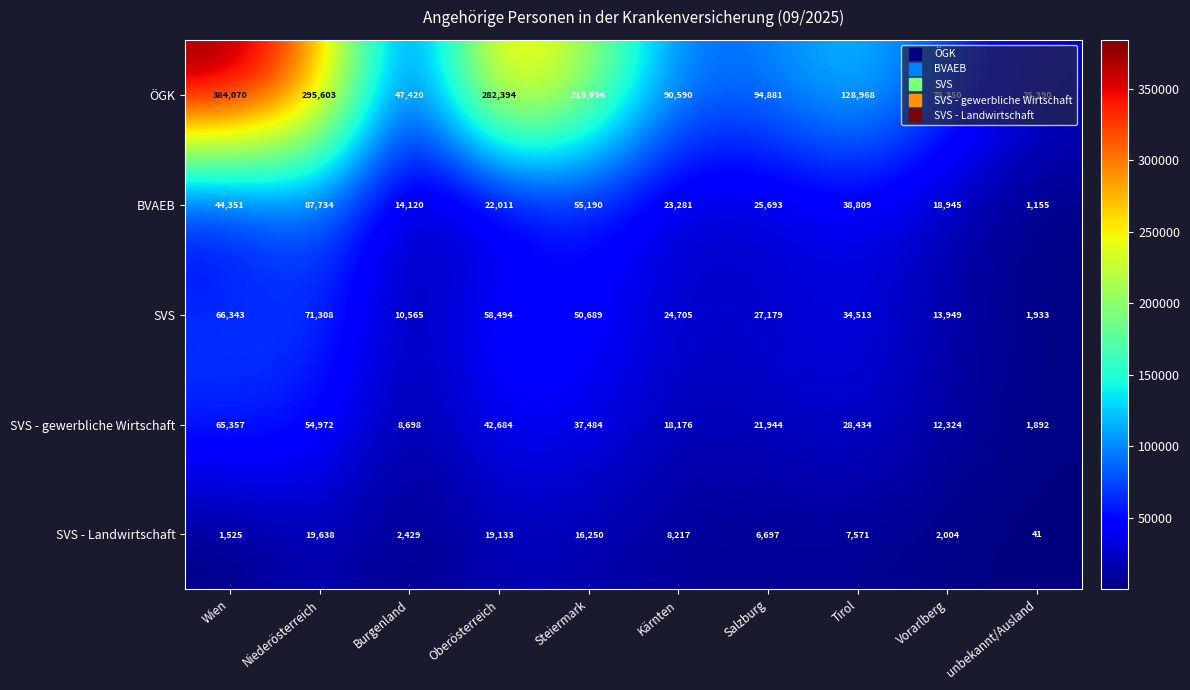

What is the approximate value of SVS - Landwirtschaft at Salzburg, to the nearest 100?

6700